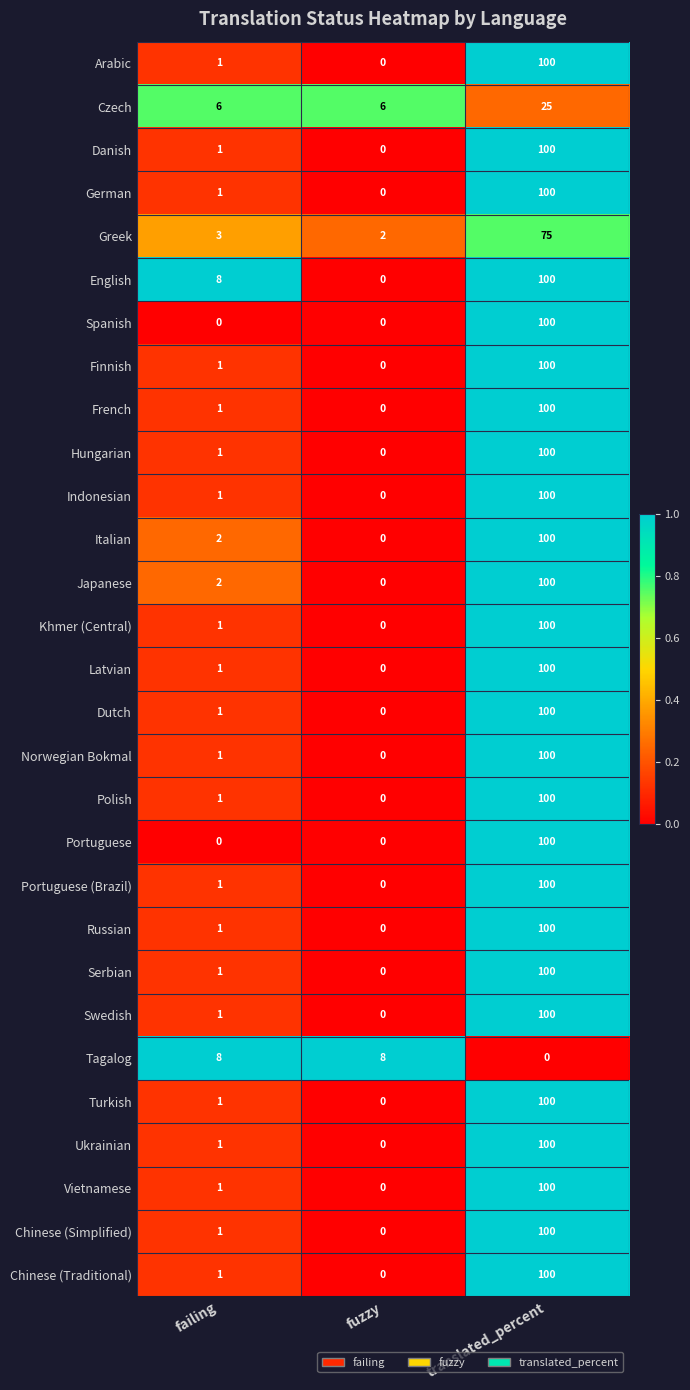

Rank the categories by Serbian value from lowest to highest.

fuzzy, failing, translated_percent